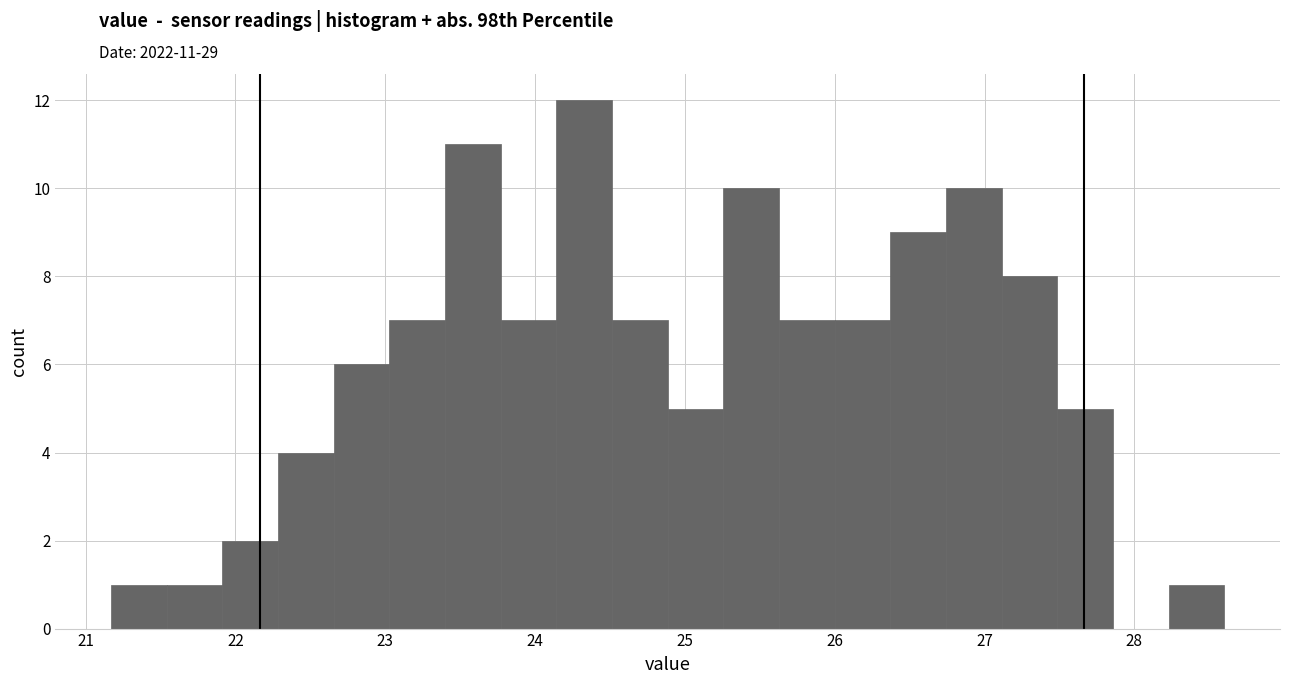

Around what value on the x-axis is the tallest bar? Give the approximate position of its centre, as read against the axis.

24.3